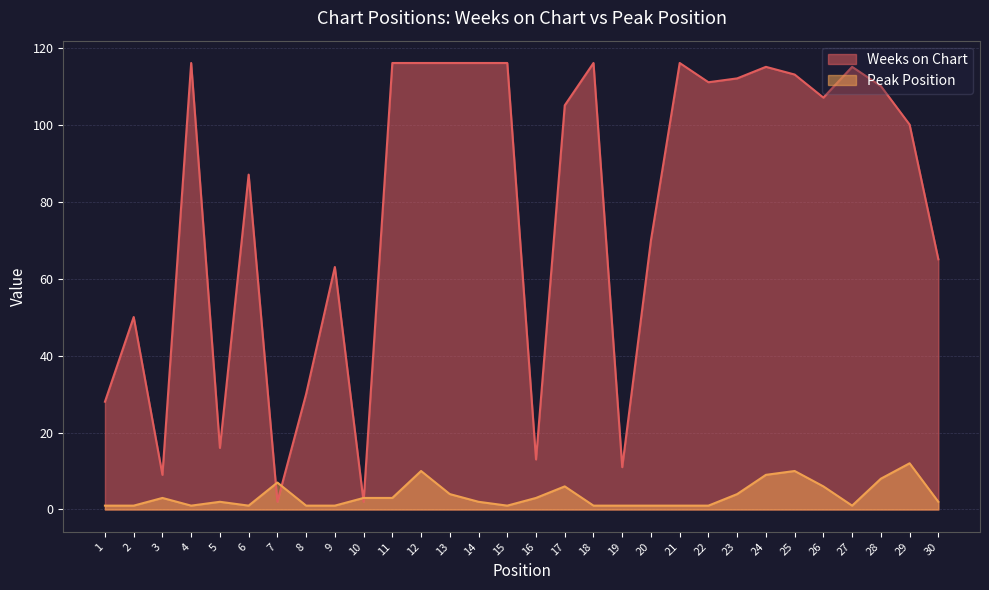

Which series ends up on top after the final intersection of Weeks on Chart and Peak Position?

Weeks on Chart